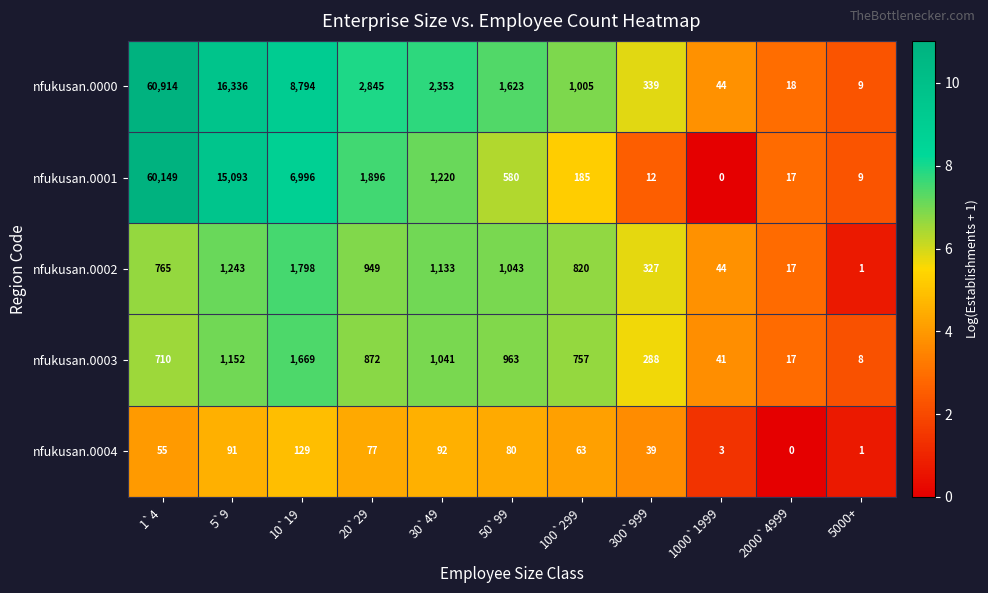

Is it true that nfukusan.0000 equals 18 at 2000`4999?

True